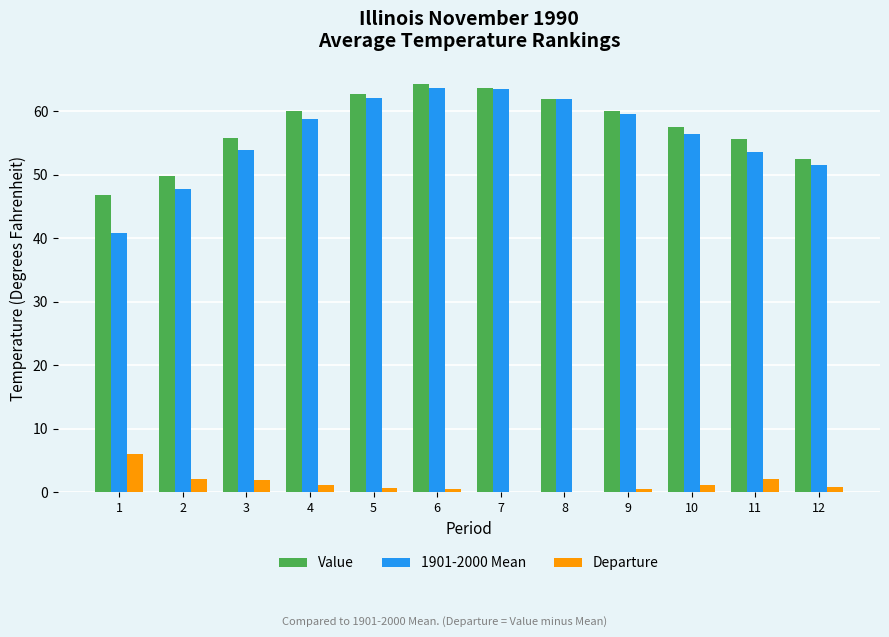

The 1901-2000 Mean series shows 101.5 at 7. True or false?

False